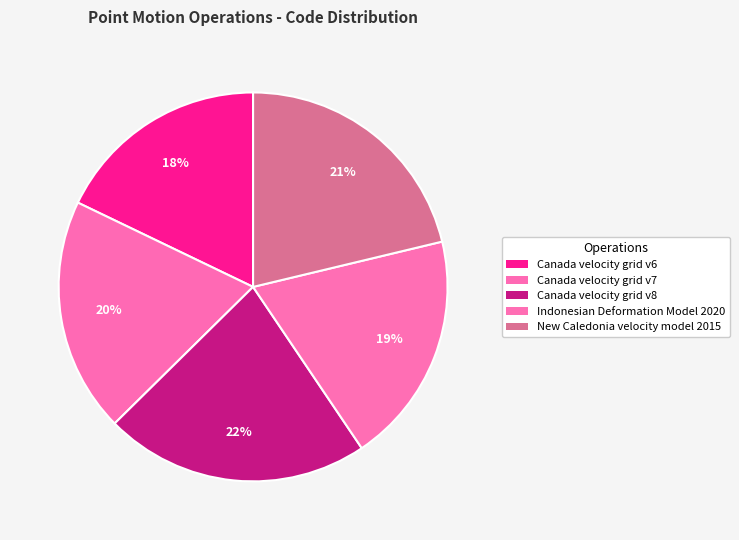

Rank the categories by value from lowest to highest.

Canada velocity grid v6, Indonesian Deformation Model 2020, Canada velocity grid v7, New Caledonia velocity model 2015, Canada velocity grid v8